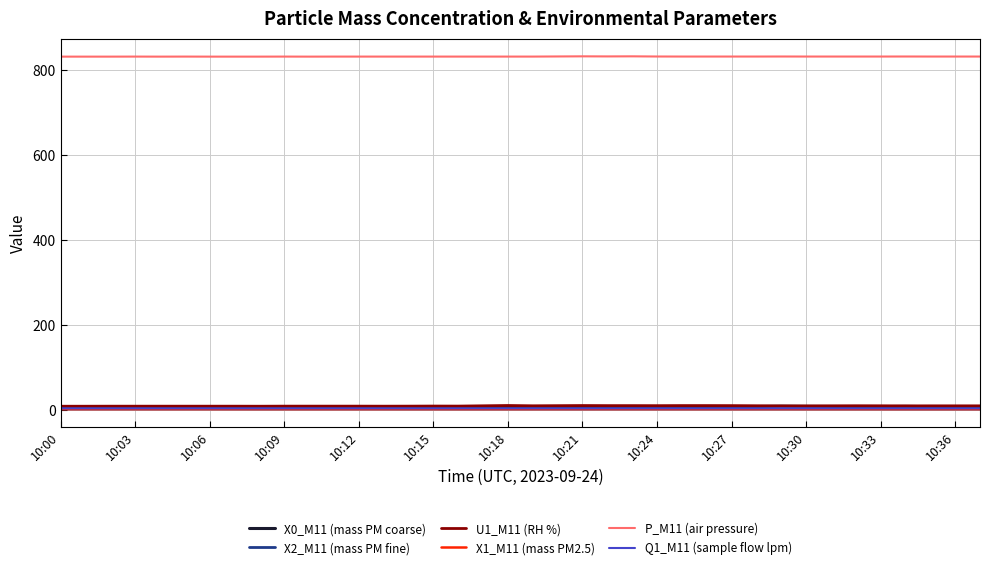

How many lines are shown in the chart?

6